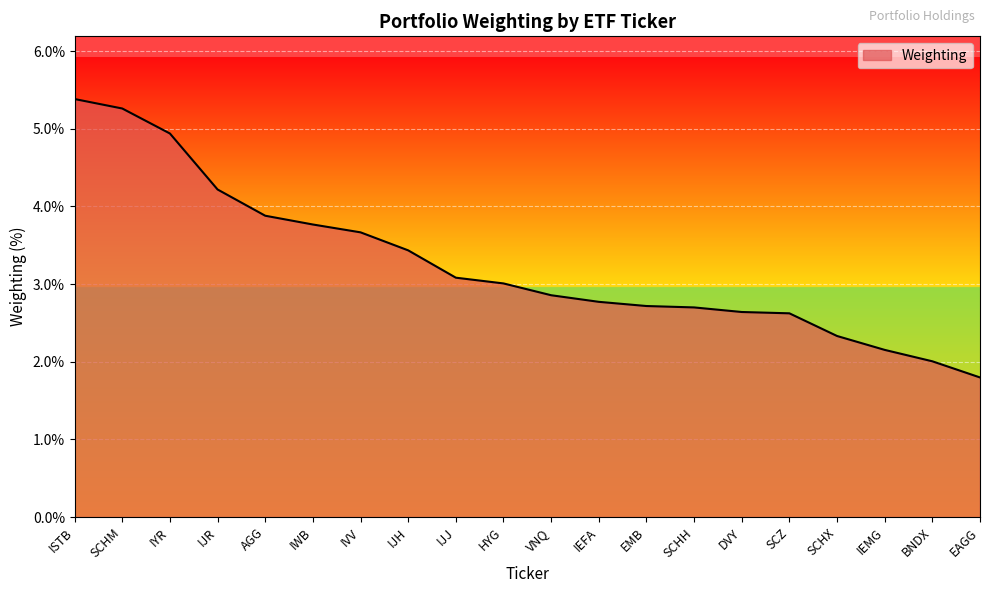

Is it true that the value at IEMG is 3.0?

False